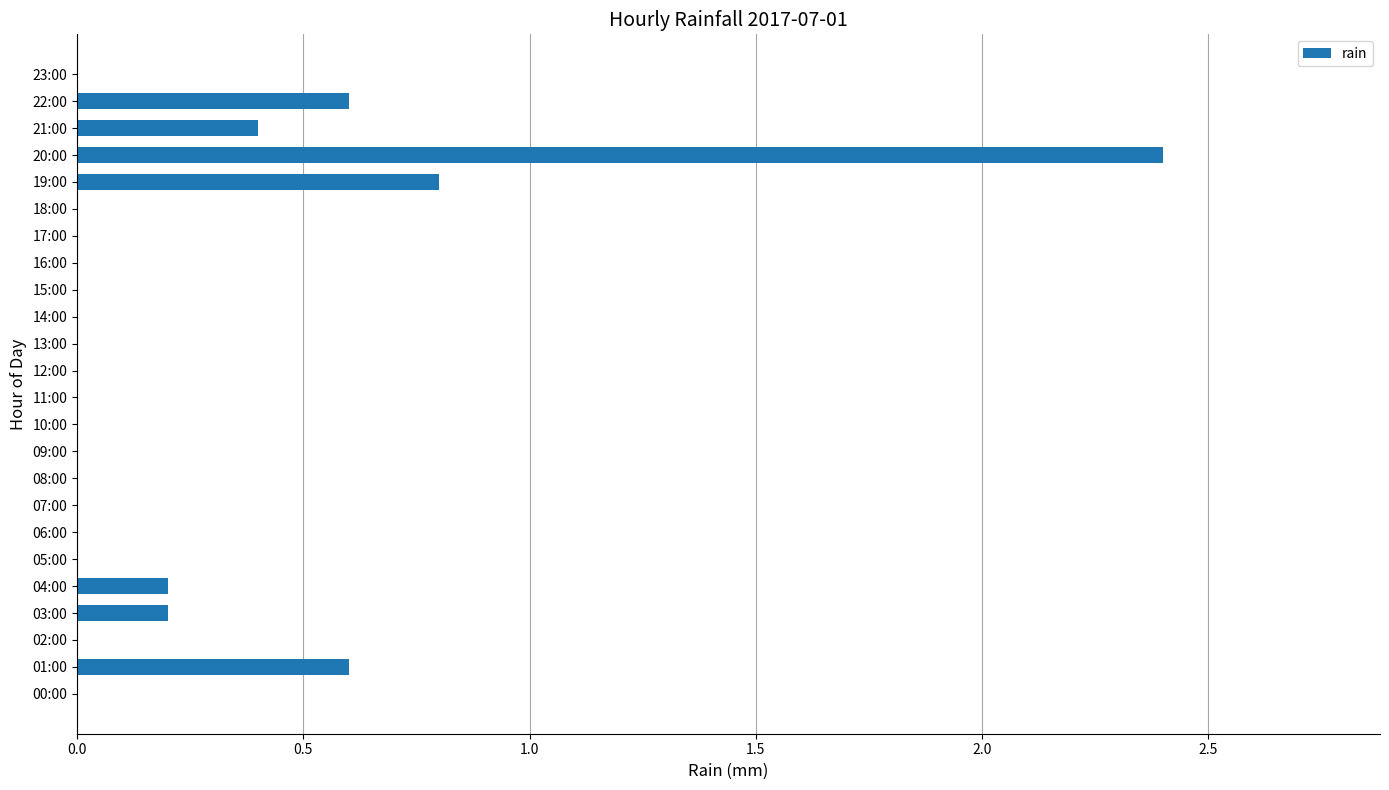

The chart shows a value of 0.0 at 02:00. True or false?

True